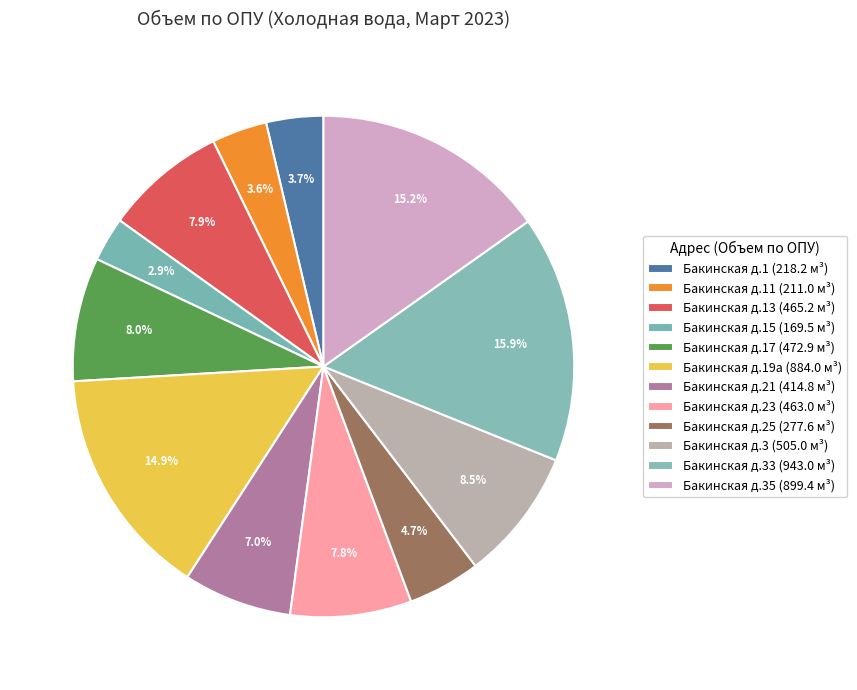

How many segments does this pie chart have?

12